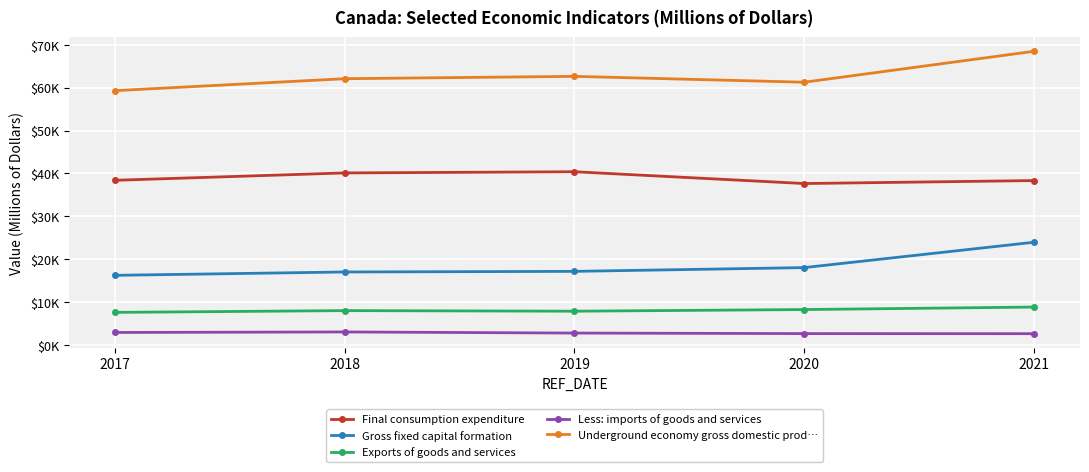

At which label does Underground economy gross domestic prod… first exceed 62096?

2019